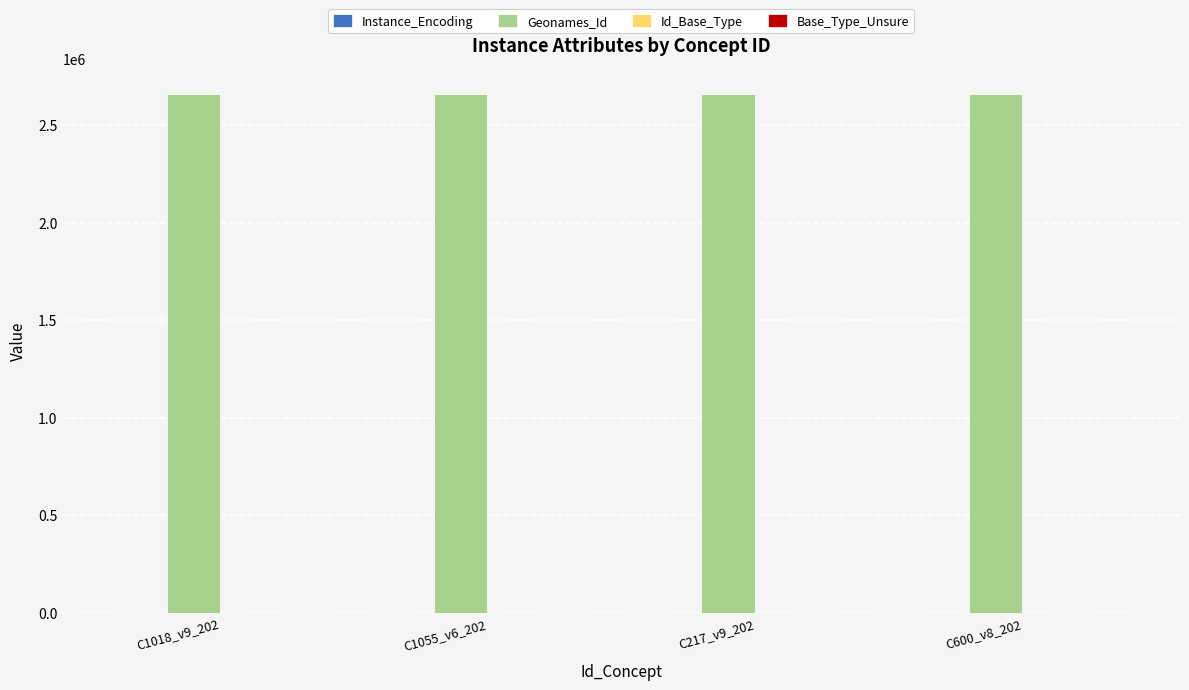

Which series has the largest total across all categories?

Geonames_Id